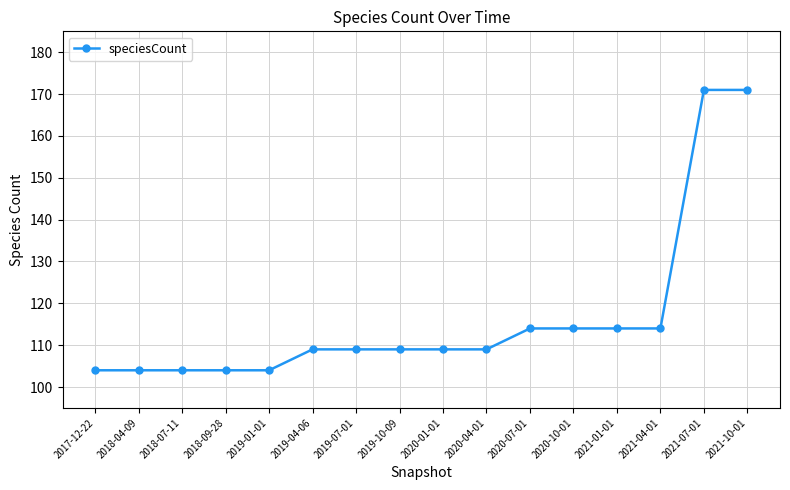

The value at 2020-07-01 is 68. True or false?

False